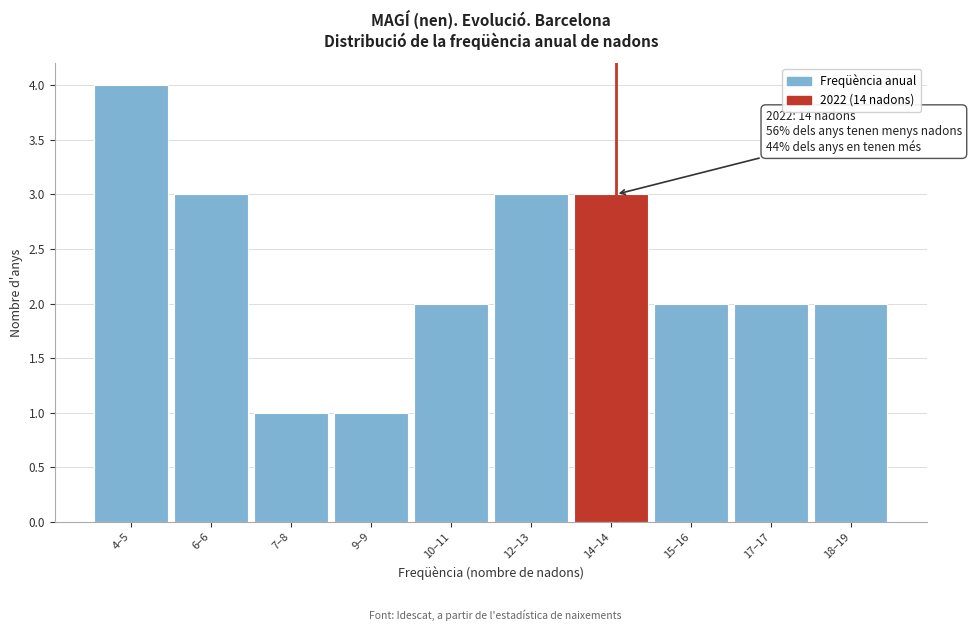

Reading left to right, list all the values displayed in this chart.

4	3	1	1	2	3	3	2	2	2